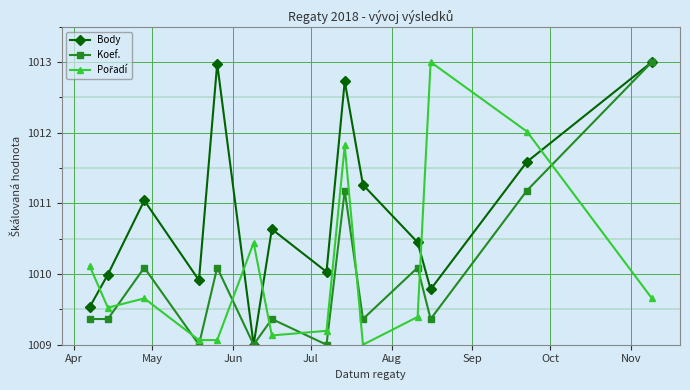

Does the chart have visible grid lines?

Yes